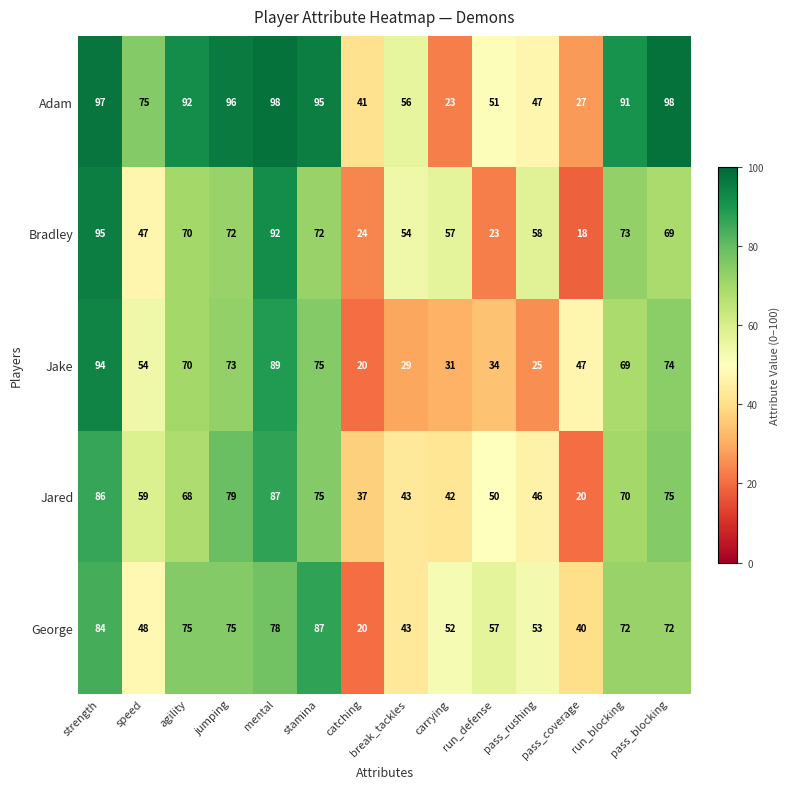

At which label does Jake first exceed 69?

strength